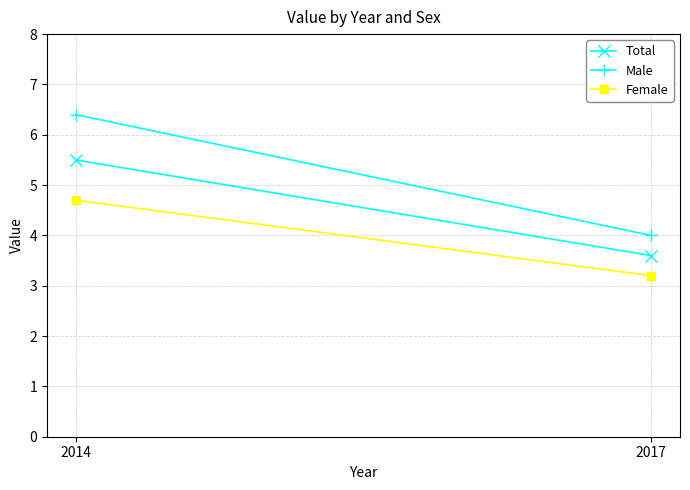

True or false: Female has a value of 3.2 at 2017.

True